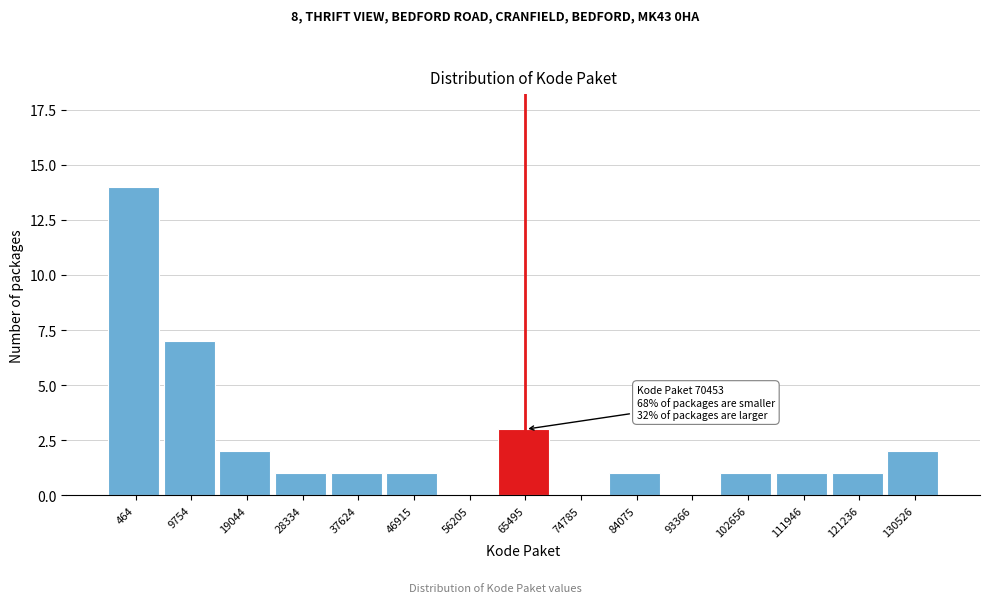

Reading left to right, extract all data points from this chart.

464=14	9754=7	19044=2	28334=1	37624=1	46915=1	56205=0	65495=3	74785=0	84075=1	93366=0	102656=1	111946=1	121236=1	130526=2